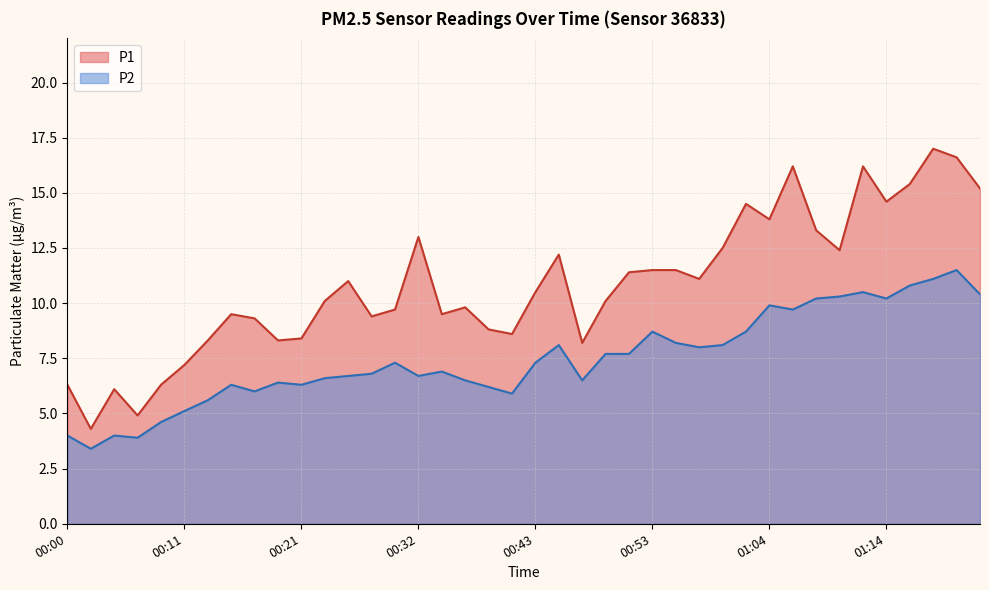

Reading left to right, extract all data points from this chart.

P1: 00:00=6.3	00:02=4.3	00:05=6.1	00:07=4.9	00:09=6.3	00:11=7.2	00:12=8.3	00:16=9.5	00:18=9.3	00:19=8.3	00:21=8.4	00:23=10.1	00:25=11.0	00:28=9.4	00:30=9.7	00:32=13.0	00:34=9.5	00:35=9.8	00:37=8.8	00:41=8.6	00:43=10.5	00:44=12.2	00:46=8.2	00:48=10.1	00:51=11.4	00:53=11.5	00:55=11.5	00:57=11.1	00:59=12.5	01:00=14.5	01:04=13.8	01:06=16.2	01:08=13.3	01:10=12.4	01:12=16.2	01:14=14.6	01:15=15.4	01:17=17.0	01:19=16.6	01:23=15.2
P2: 00:00=4.0	00:02=3.4	00:05=4.0	00:07=3.9	00:09=4.6	00:11=5.1	00:12=5.6	00:16=6.3	00:18=6.0	00:19=6.4	00:21=6.3	00:23=6.6	00:25=6.7	00:28=6.8	00:30=7.3	00:32=6.7	00:34=6.9	00:35=6.5	00:37=6.2	00:41=5.9	00:43=7.3	00:44=8.1	00:46=6.5	00:48=7.7	00:51=7.7	00:53=8.7	00:55=8.2	00:57=8.0	00:59=8.1	01:00=8.7	01:04=9.9	01:06=9.7	01:08=10.2	01:10=10.3	01:12=10.5	01:14=10.2	01:15=10.8	01:17=11.1	01:19=11.5	01:23=10.4